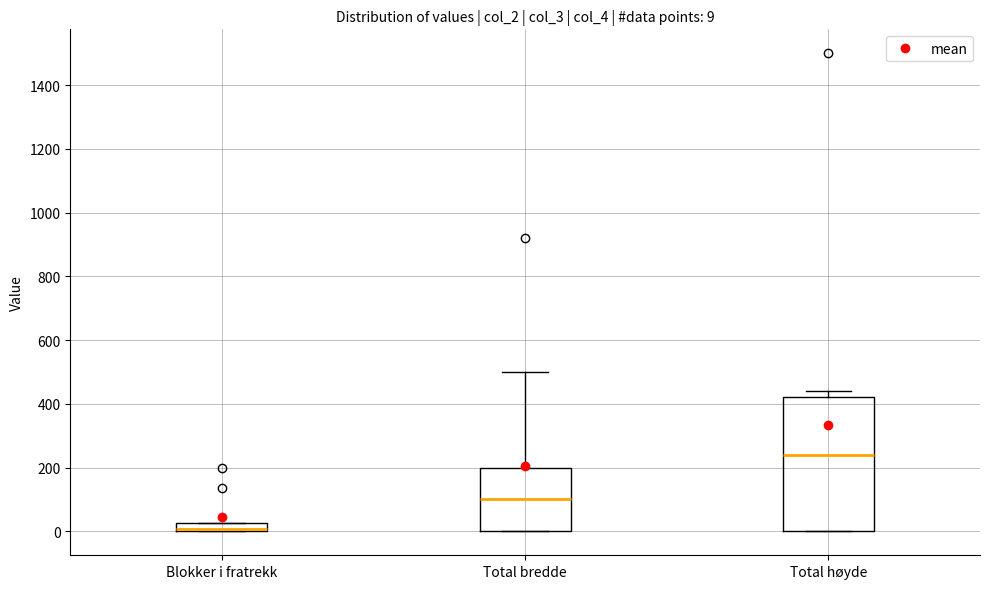

Which box has the highest median line?

Total høyde